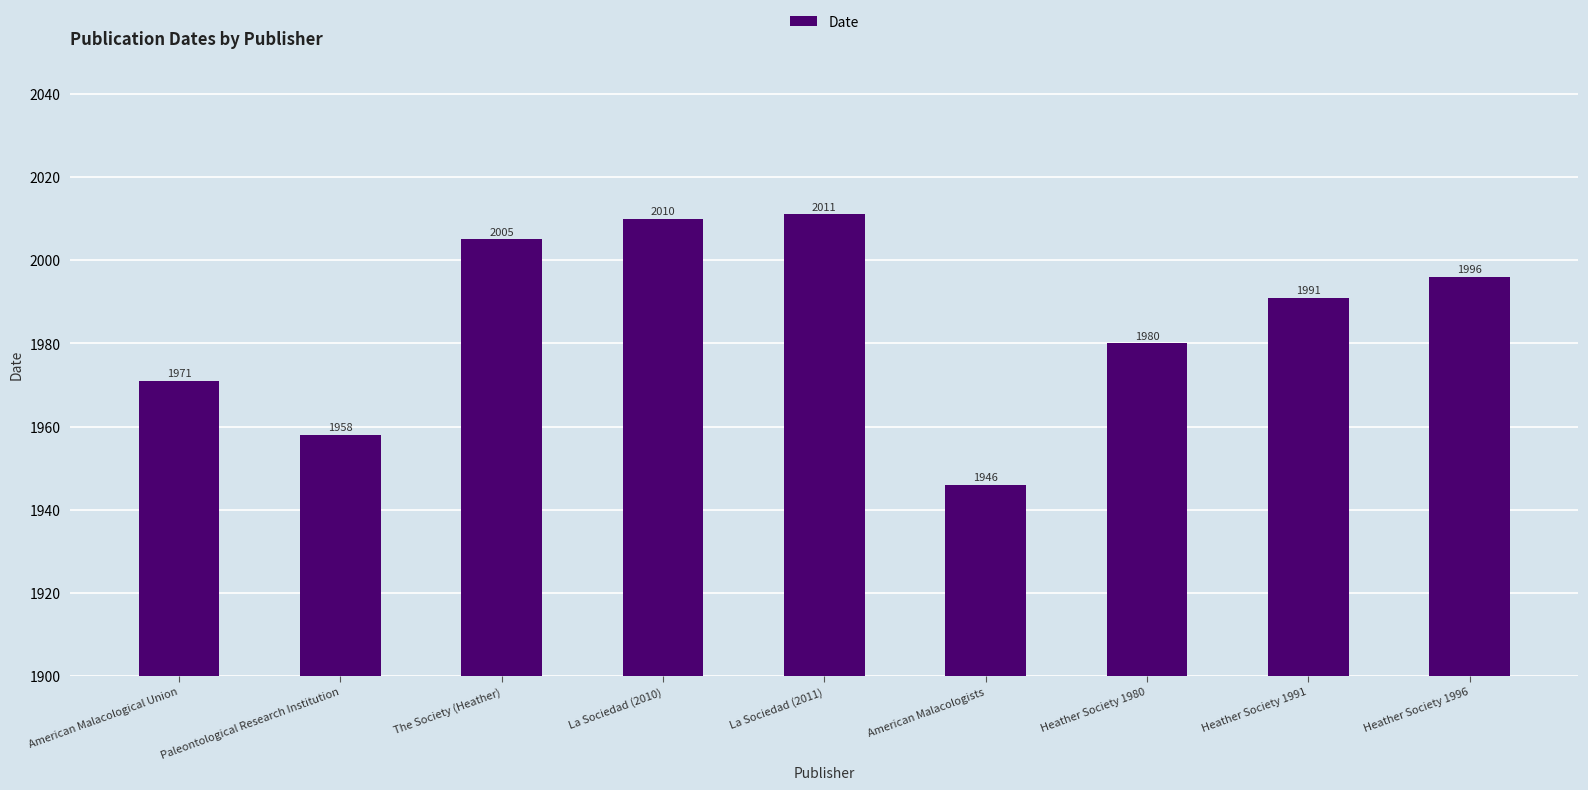

What position from the left is American Malacologists?

6